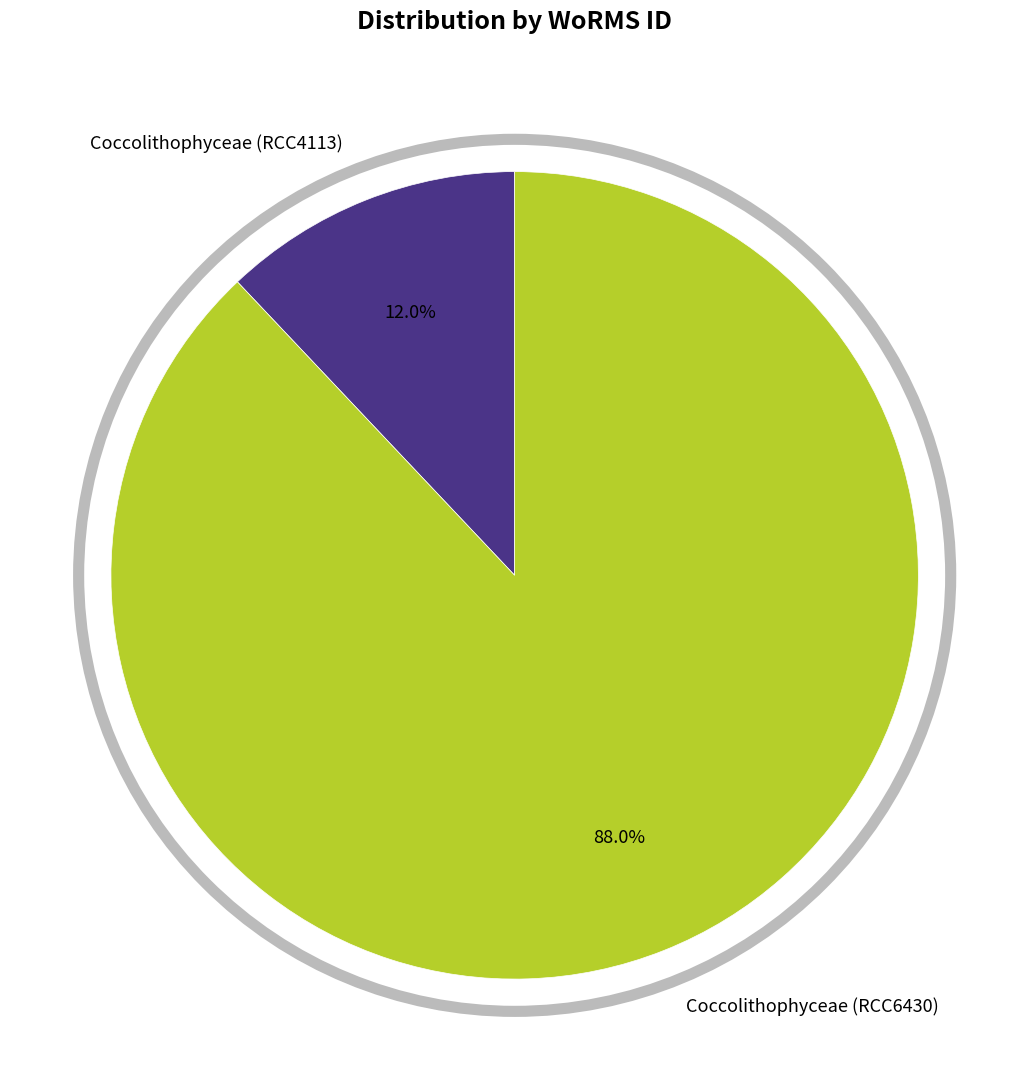

To the nearest percent, what is the difference between the Coccolithophyceae (RCC4113) and Coccolithophyceae (RCC6430) slice percentages?

76%